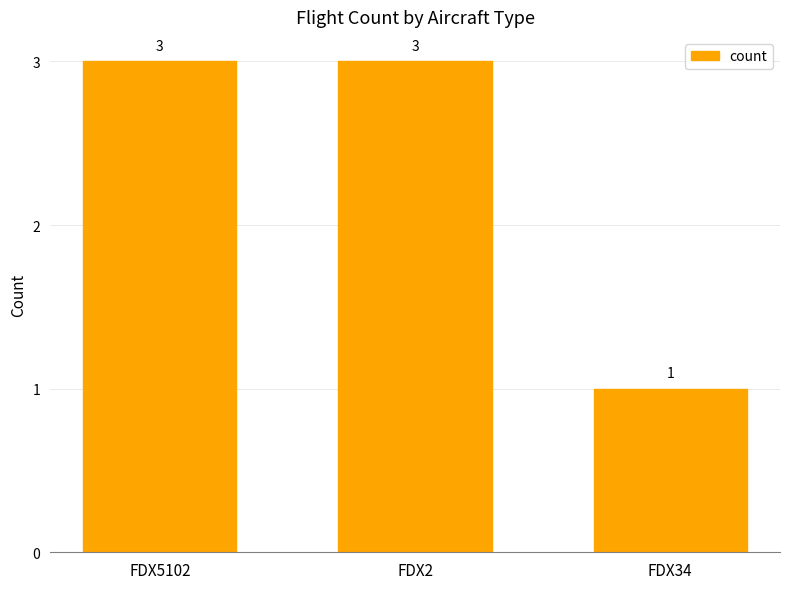

What is the approximate value at FDX34?

1